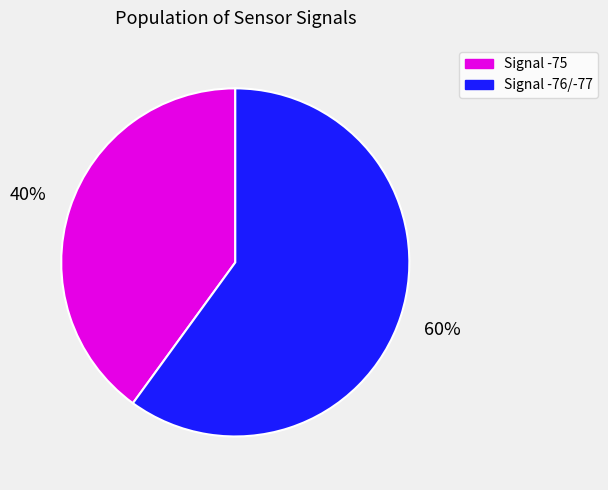

To the nearest percent, what is the average slice percentage?

50%